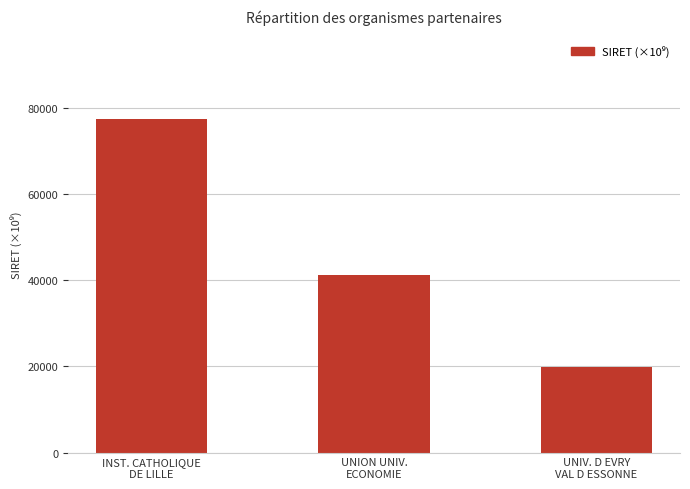

What is the average value?

46223.9